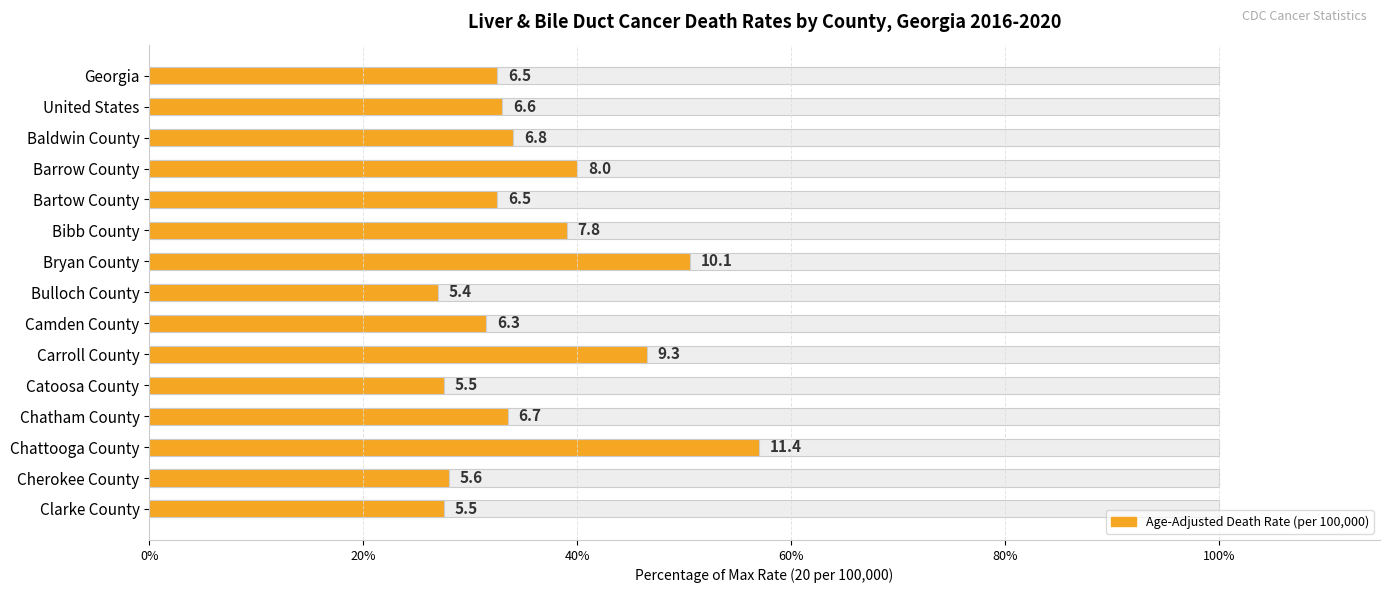

What is the approximate value at Cherokee County?

28.0